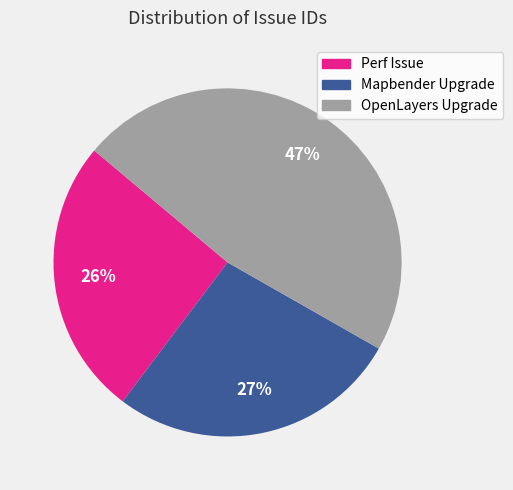

Count the number of slices in the pie.

3